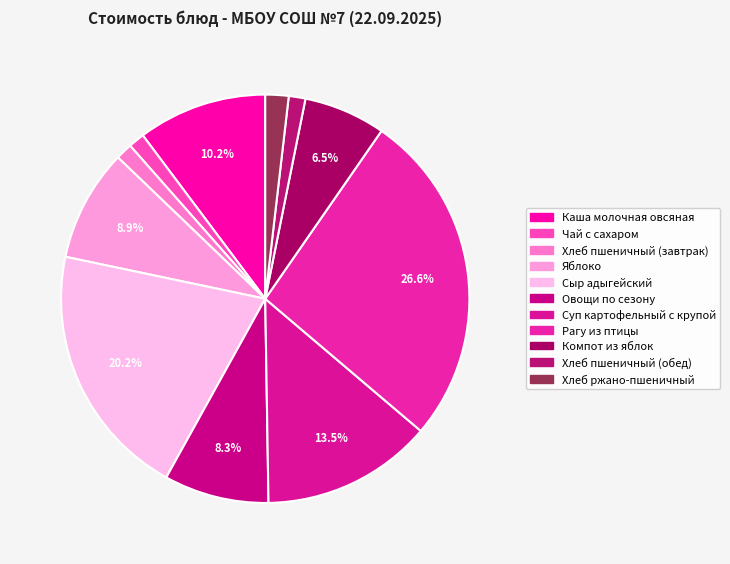

Do Хлеб ржано-пшеничный and Хлеб пшеничный (завтрак) together represent more than half of the pie?

No